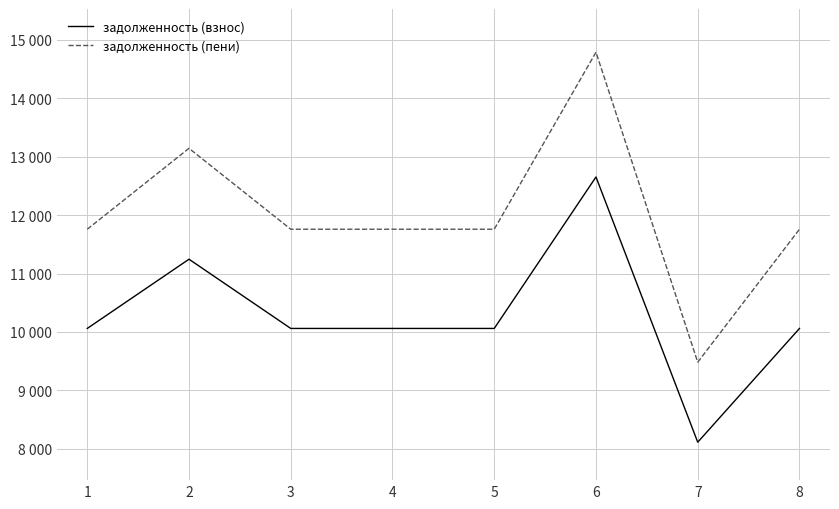

Is it true that задолженность (пени) equals 9483.0 at 7?

True